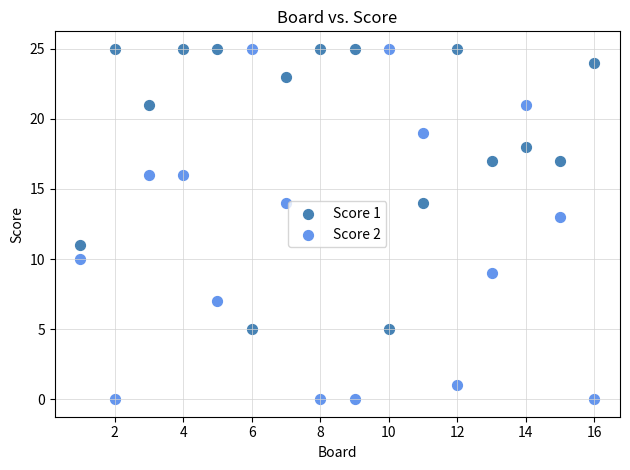

Which series reaches the minimum Y coordinate?

Score 2